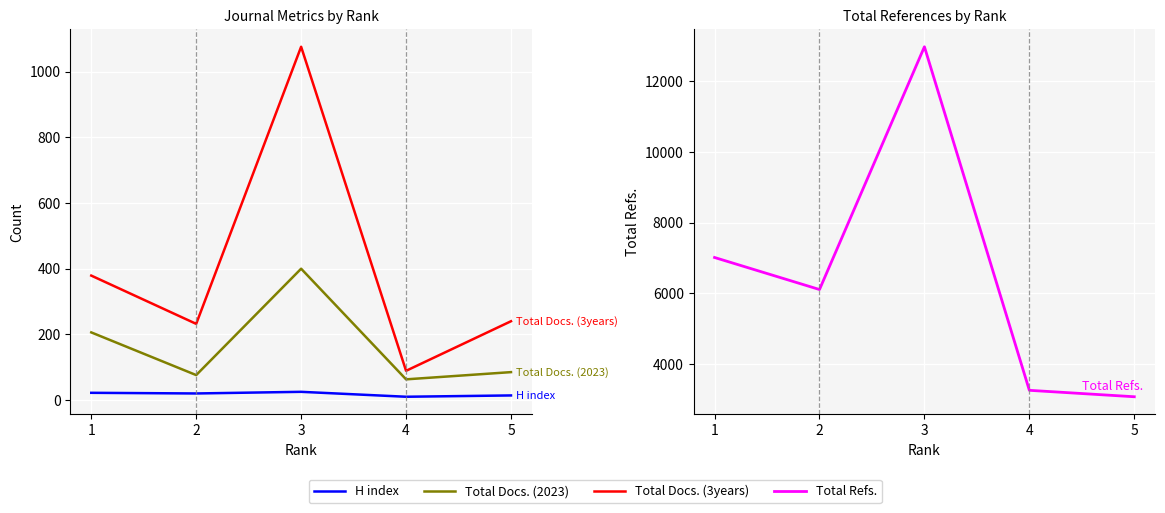

Which series has the widest spread of values?

Total Refs.